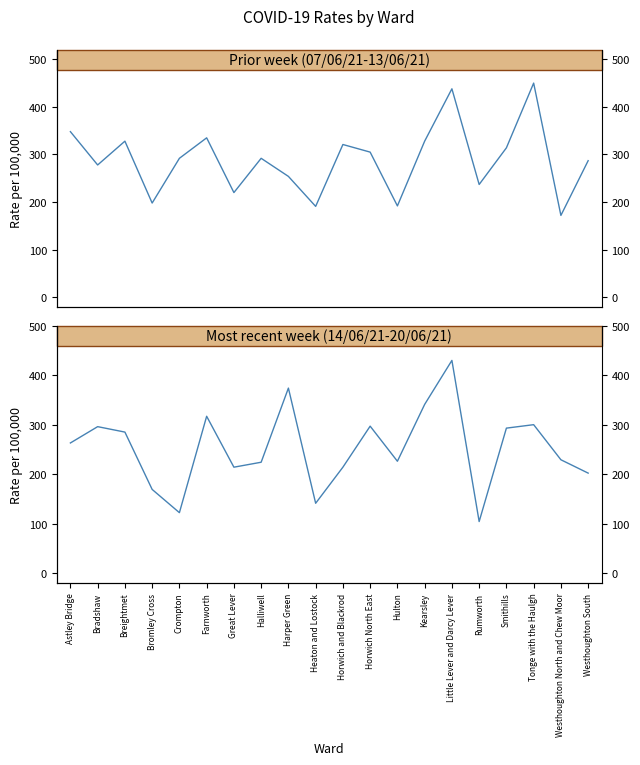

Reading left to right, list all the values displayed in this chart.

Prior week Rate: 348	278	328	198	292	335	220	292	254	191	321	305	192	328	438	237	314	450	172	287
Most recent week Rate: 263	296	285	169	122	317	214	224	374	141	214	297	226	341	430	104	293	300	229	202